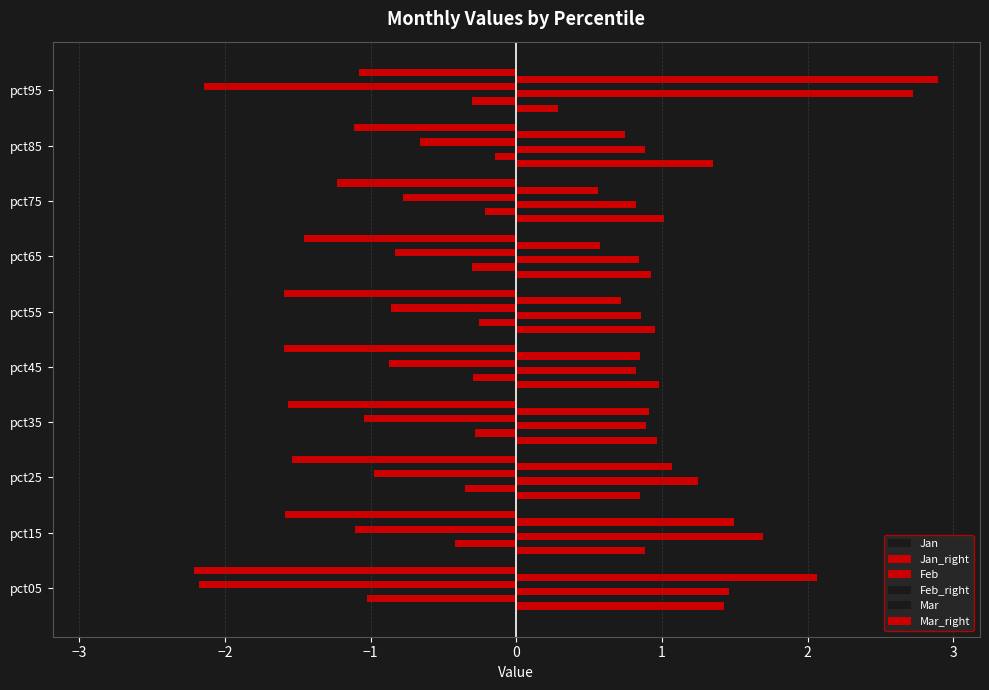

How many categories are shown in the chart?

10